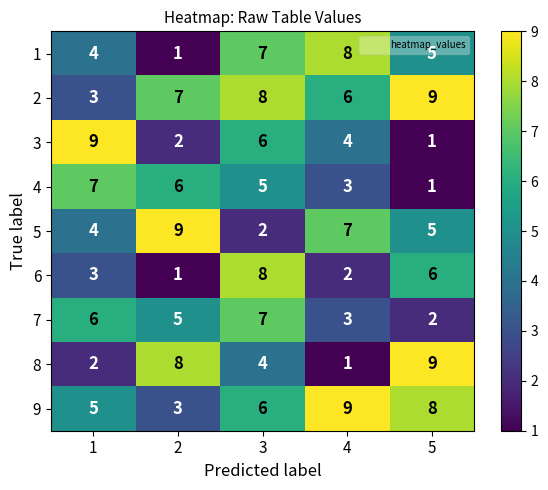

Which series changed the most between 4 and 5?

8